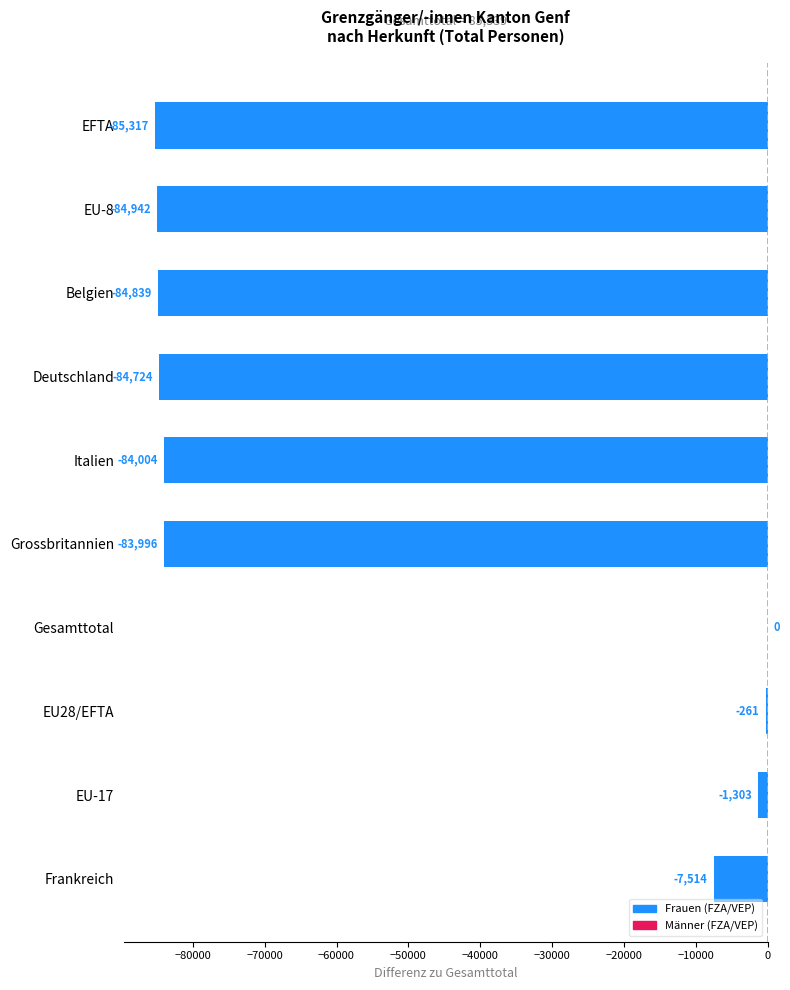

What is the approximate value at EU-8?

-84942